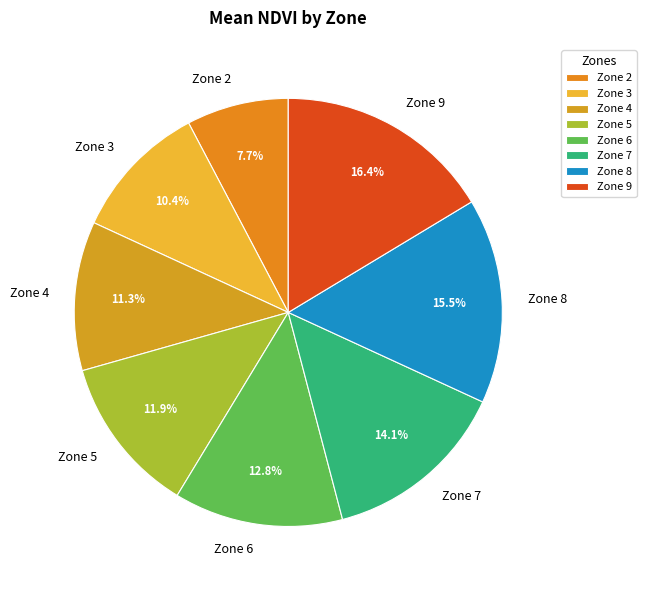

Rank the categories by value from highest to lowest.

Zone 9, Zone 8, Zone 7, Zone 6, Zone 5, Zone 4, Zone 3, Zone 2